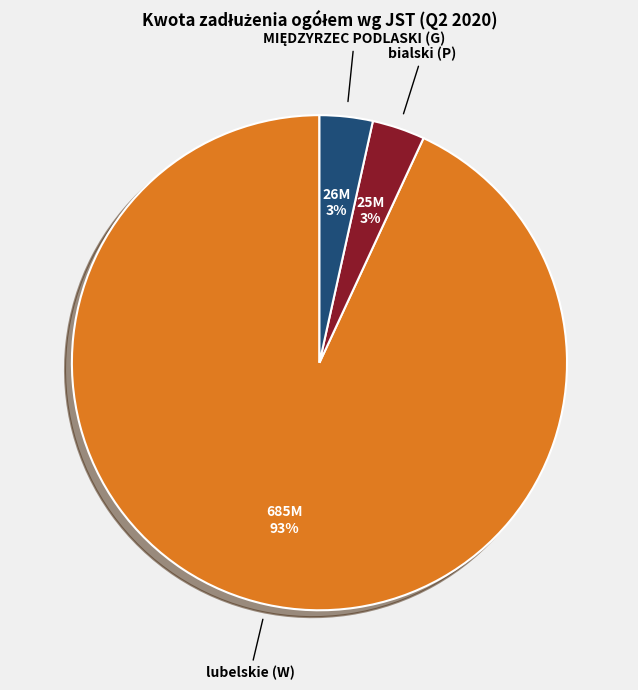

Which has a higher value, bialski (P) or lubelskie (W)?

lubelskie (W)